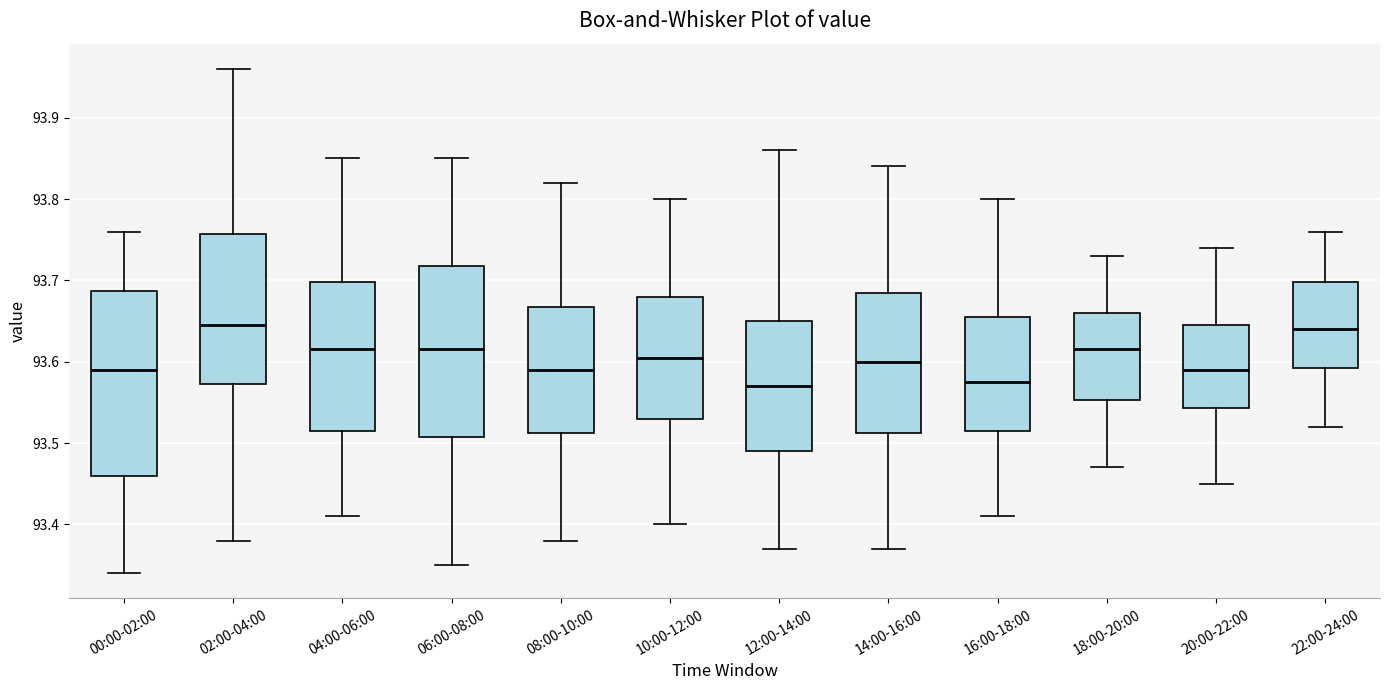

Comparing the boxes themselves (not the whiskers), which one is the tallest?

00:00-02:00